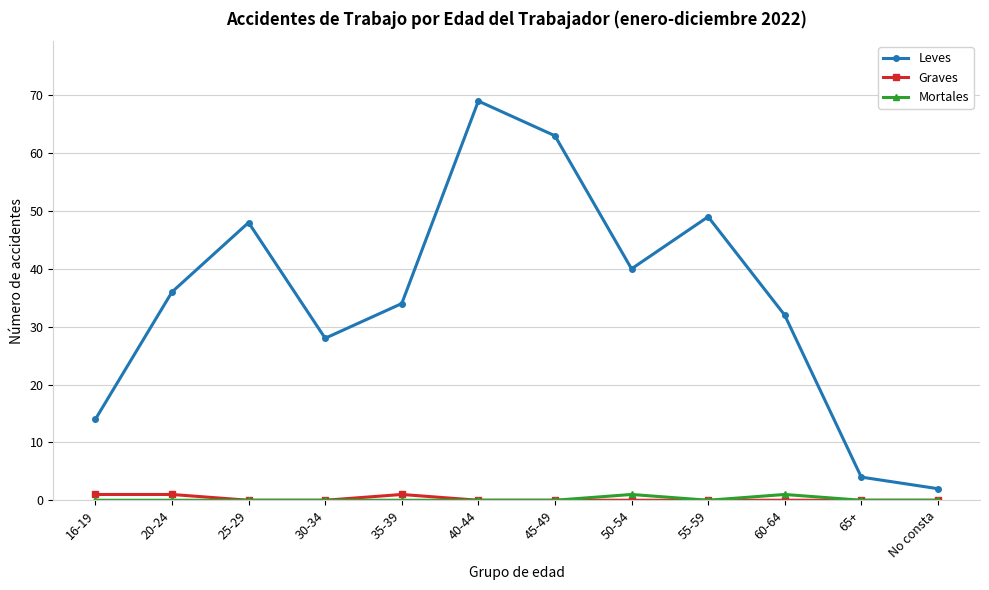

What is the lowest value of the Leves series?

2